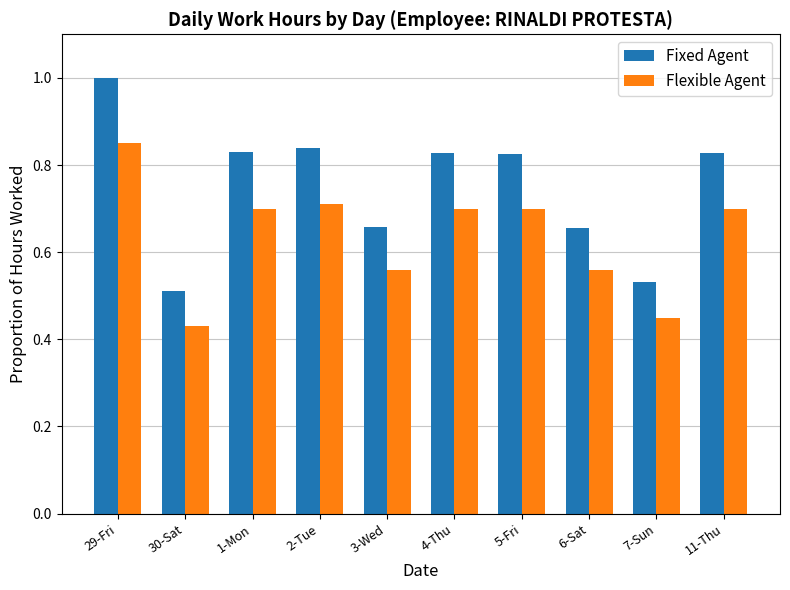

How many groups of bars are there?

10